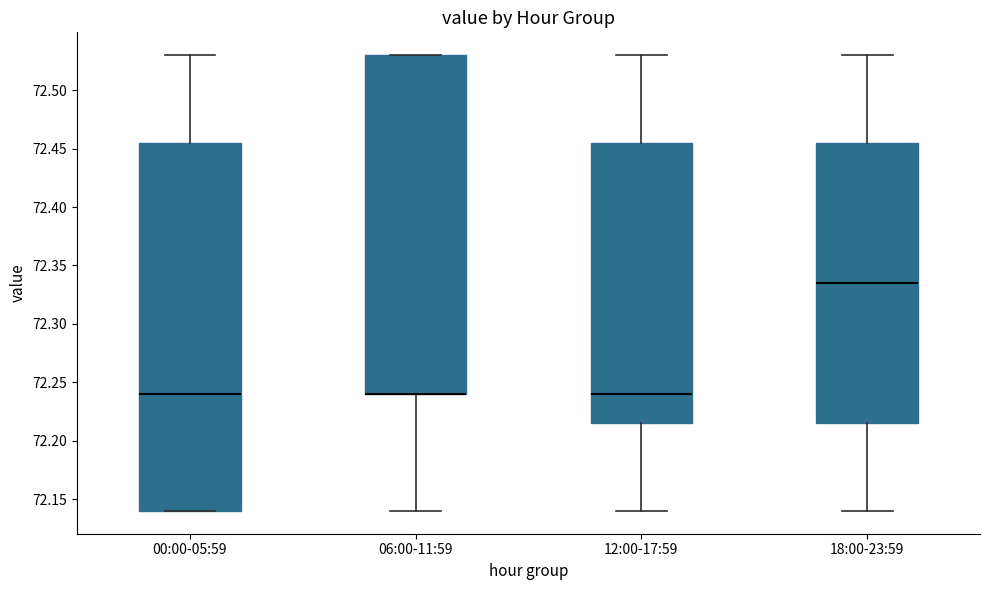

Reading left to right, read every box against the y-axis: the position of its median line, the range the box covers, and the ends of its whiskers. The values are not printed on the chart, so give them approximately, as read against the axis.

00:00-05:59: median 72.240, box 72.140 to 72.455, whiskers 72.140 to 72.530
06:00-11:59: median 72.240 (drawn on the box's lower edge), box 72.240 to 72.530, whiskers 72.140 to 72.530
12:00-17:59: median 72.240, box 72.215 to 72.455, whiskers 72.140 to 72.530
18:00-23:59: median 72.335, box 72.215 to 72.455, whiskers 72.140 to 72.530